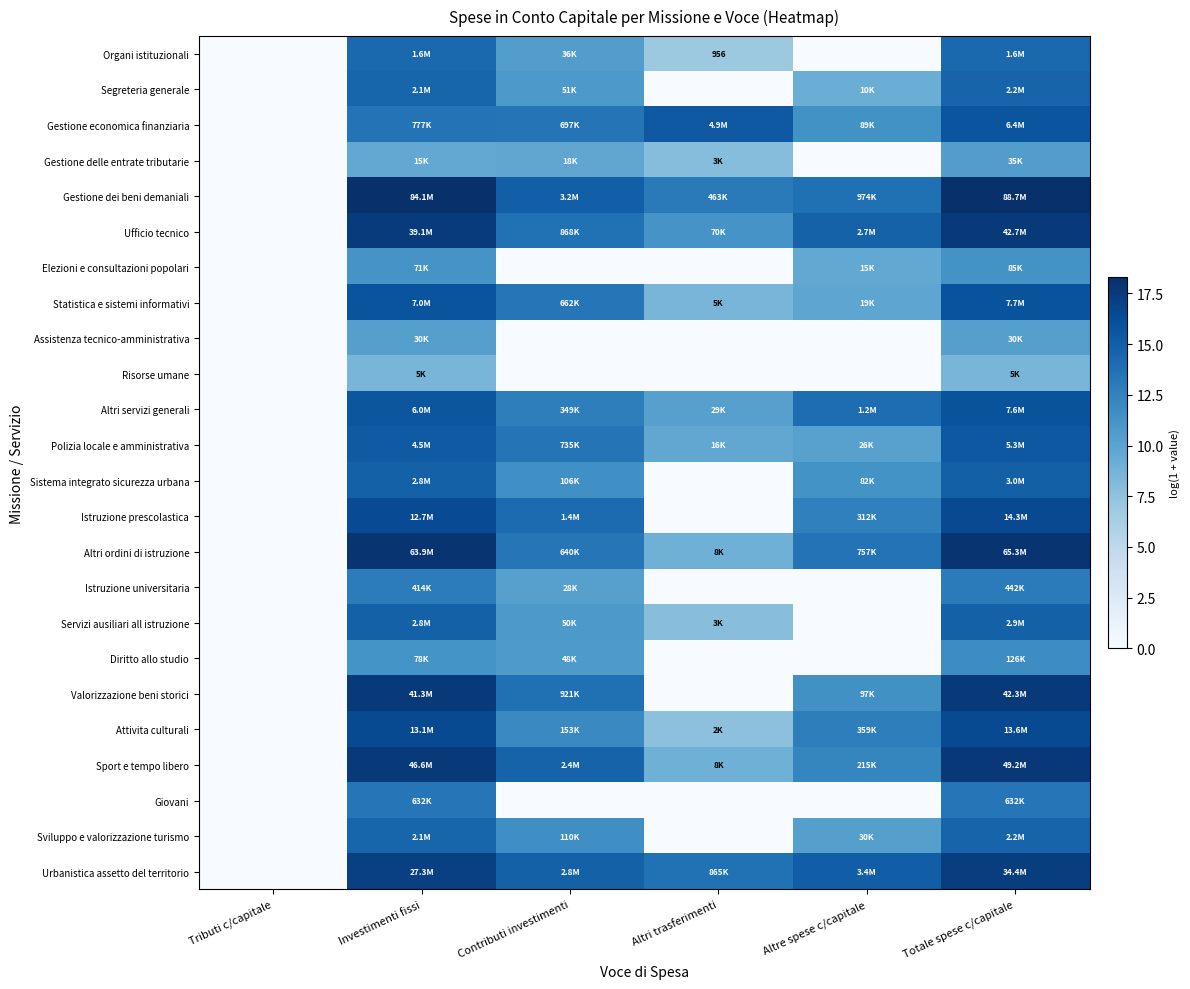

What value does the Sport e tempo libero series have at Investimenti fissi?

17.7